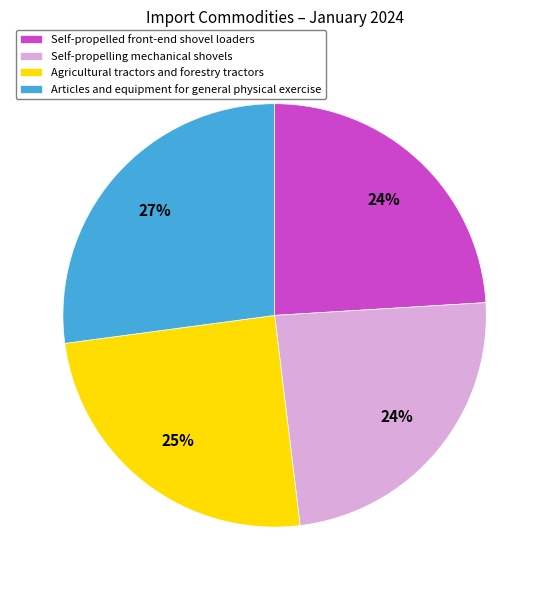

To the nearest percent, what is the combined percentage of Self-propelling mechanical shovels and Self-propelled front-end shovel loaders?

48%